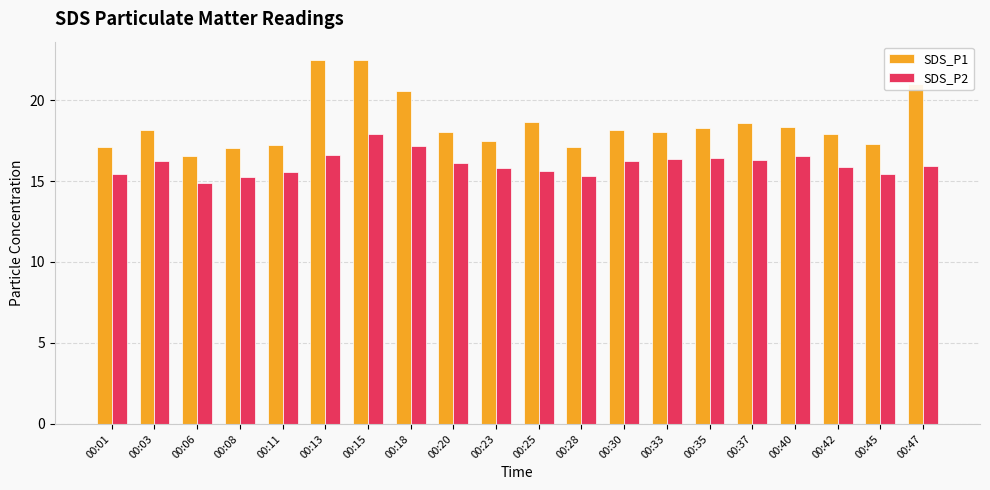

At which category is the sum across all series the highest?

00:15